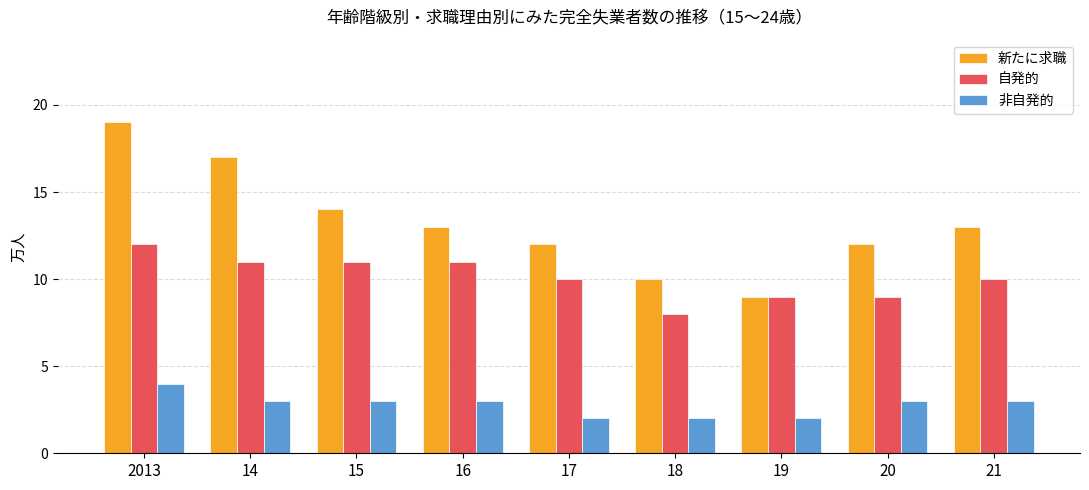

What is the difference between the maximum and second lowest values in the 非自発的 series?

2